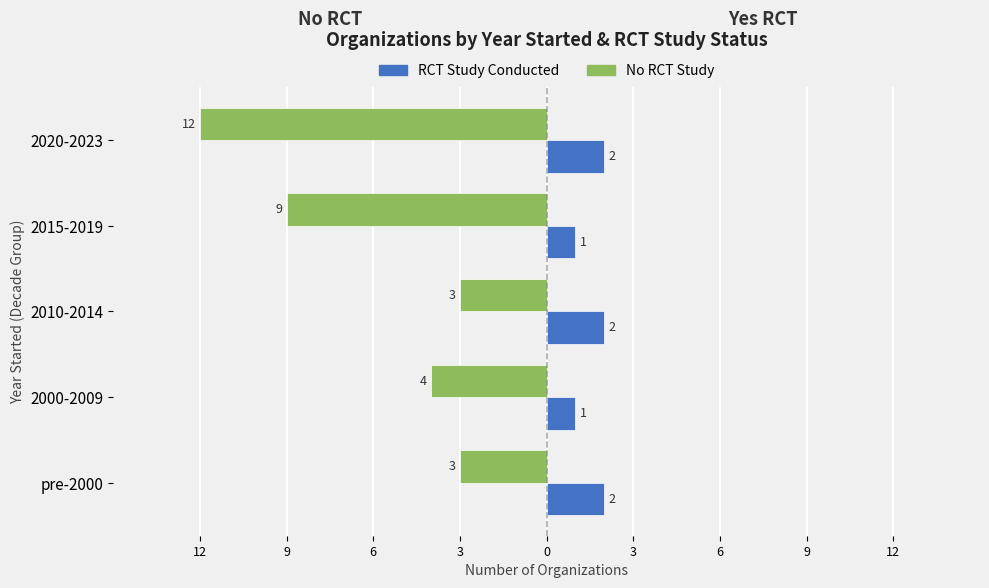

Reading left to right, extract all data points from this chart.

No RCT Study: -3	-4	-3	-9	-12
RCT Study Conducted: 2	1	2	1	2